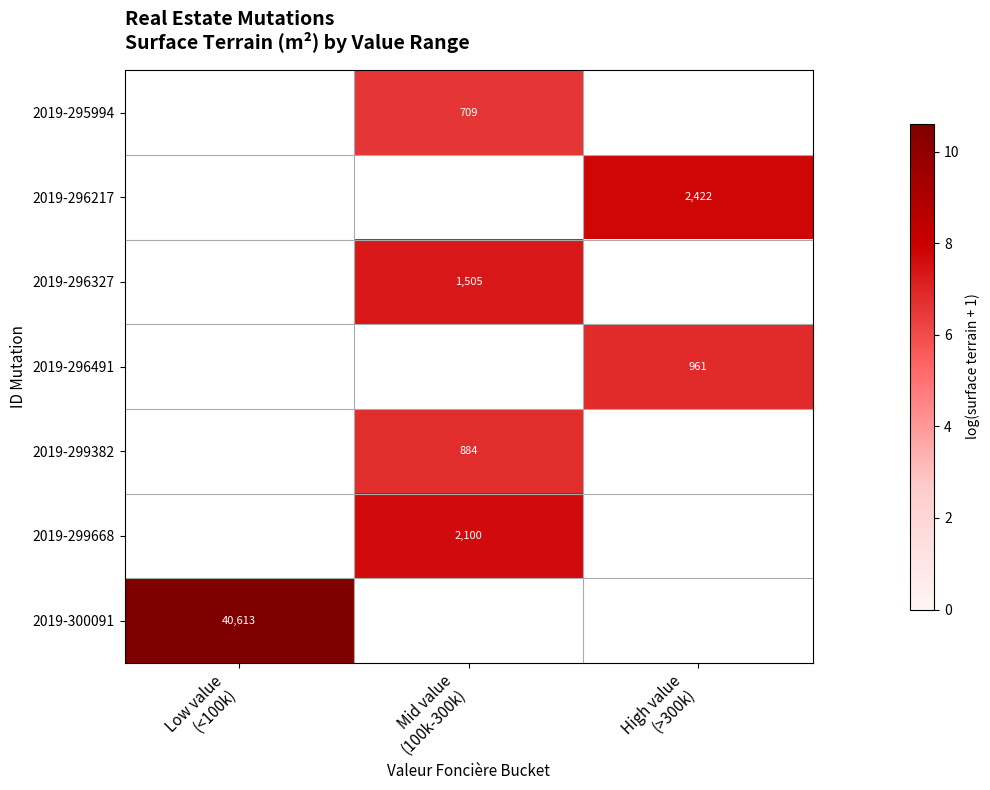

Which category has the highest value in the 2019-300091 series?

Low value (<100k)